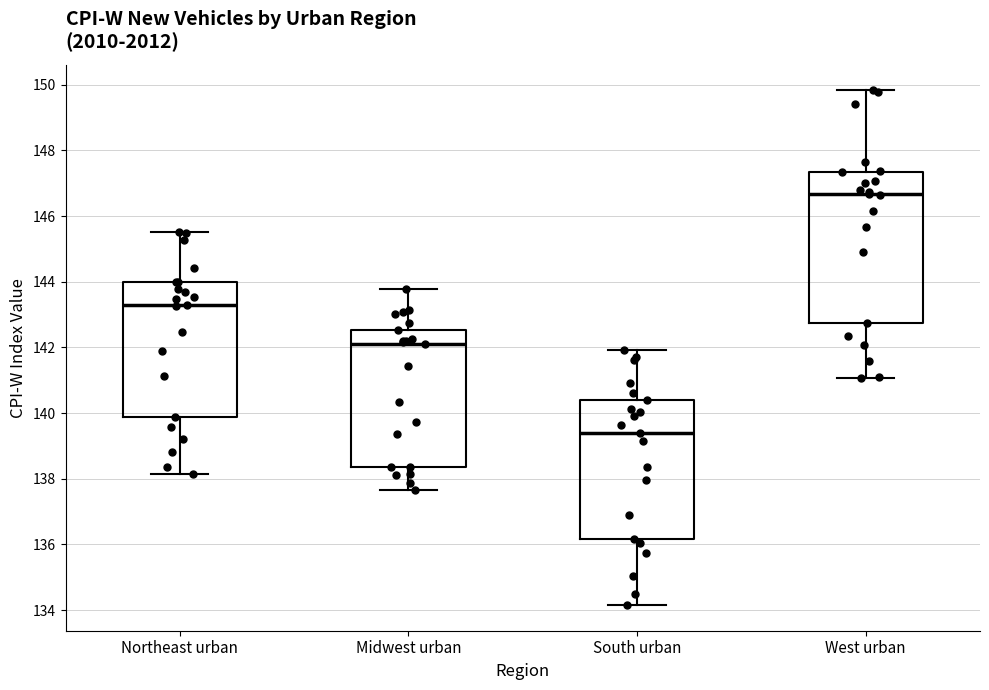

Reading left to right, read every box against the y-axis: the position of its median line, the range the box covers, and the ends of its whiskers. The values are not printed on the chart, so give them approximately, as read against the axis.

Northeast urban: median 143.2, box 139.8 to 144.0, whiskers 138.2 to 145.6
Midwest urban: median 142.0, box 138.4 to 142.6, whiskers 137.6 to 143.8
South urban: median 139.4, box 136.2 to 140.4, whiskers 134.2 to 142.0
West urban: median 146.6, box 142.8 to 147.4, whiskers 141.0 to 149.8